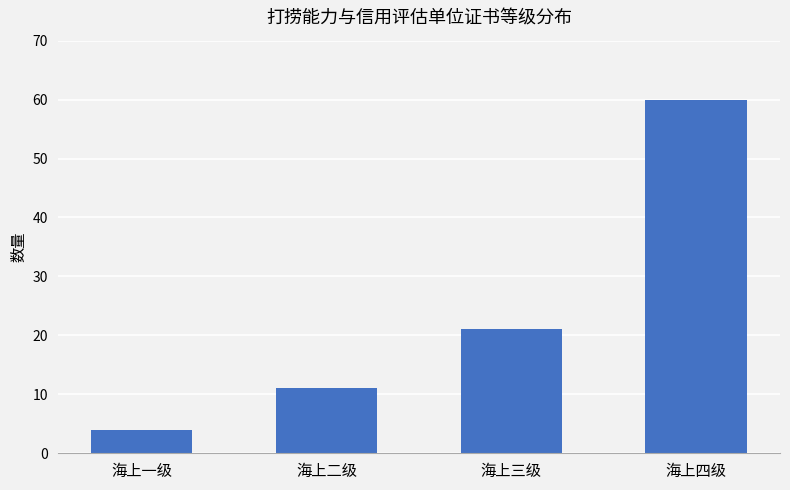

What position from the left is 海上二级?

2